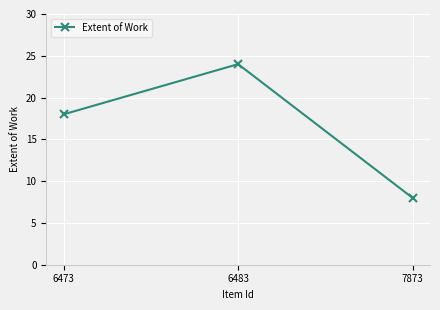

Rank the categories by value from lowest to highest.

7873, 6473, 6483